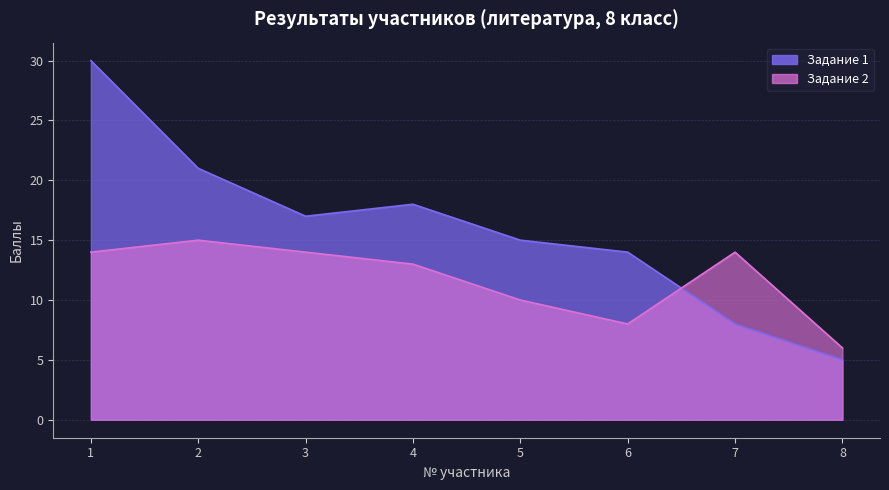

Does the chart have visible grid lines?

Yes